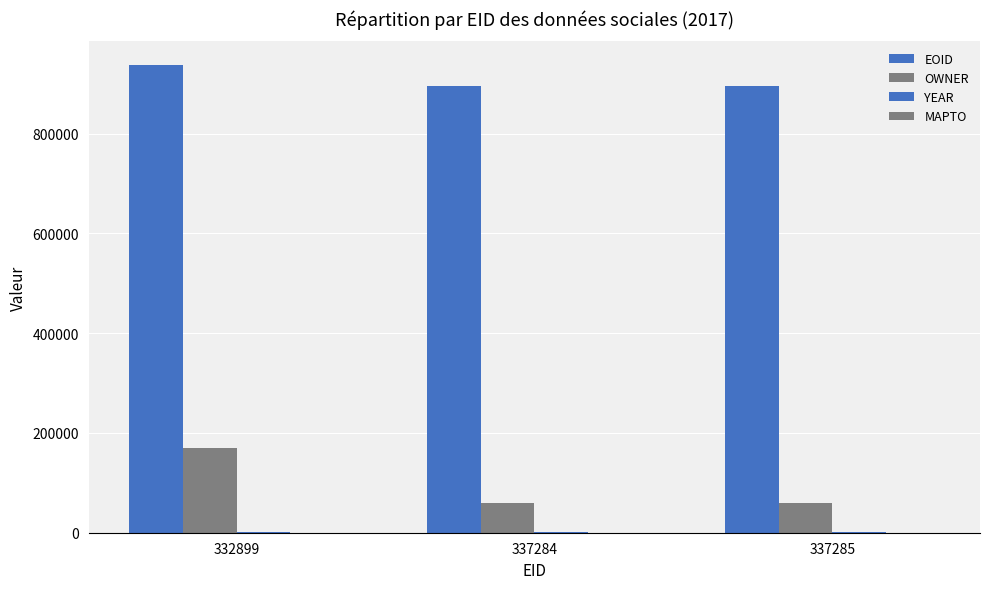

The OWNER series shows 62767 at 332899. True or false?

False